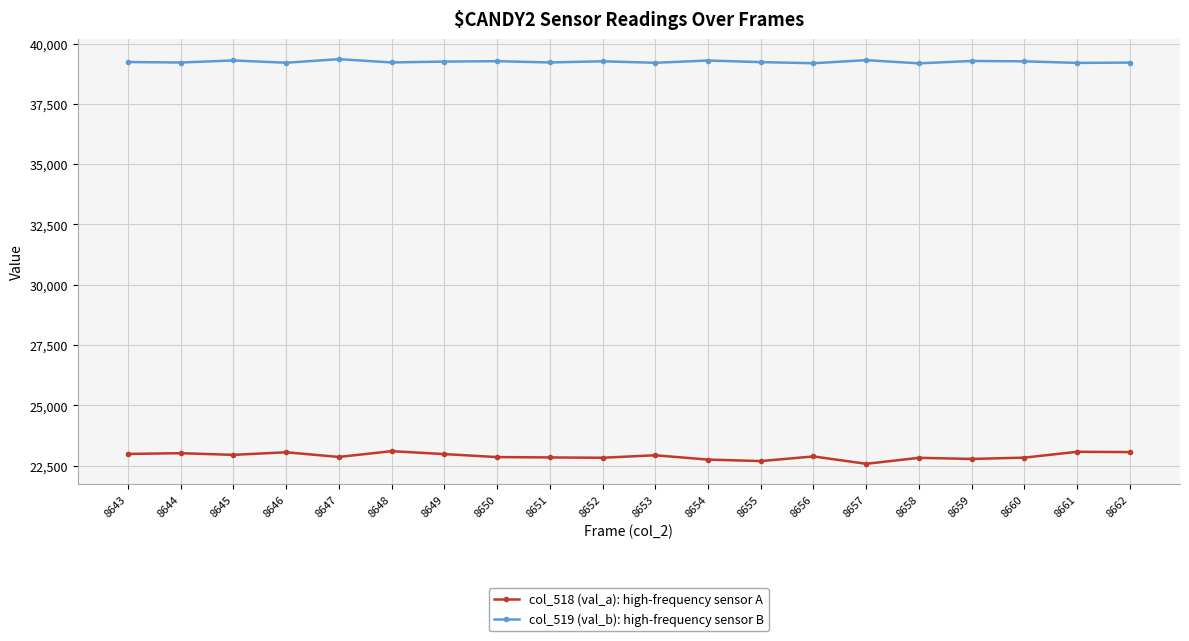

True or false: col_518 (val_a): high-frequency sensor A has more than 2 points higher than both neighbors.

True